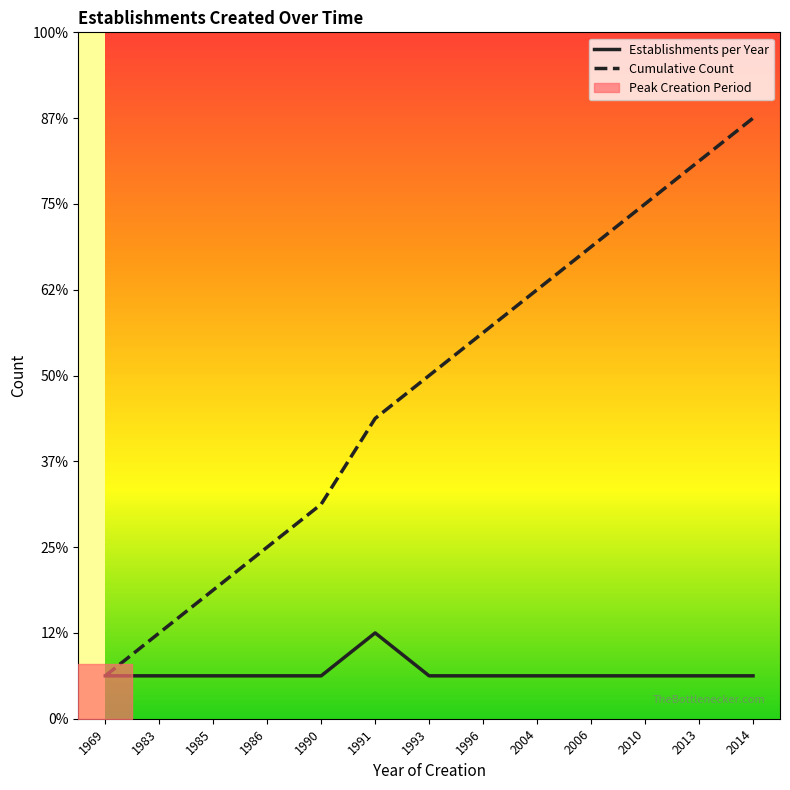

How many lines are shown in the chart?

2